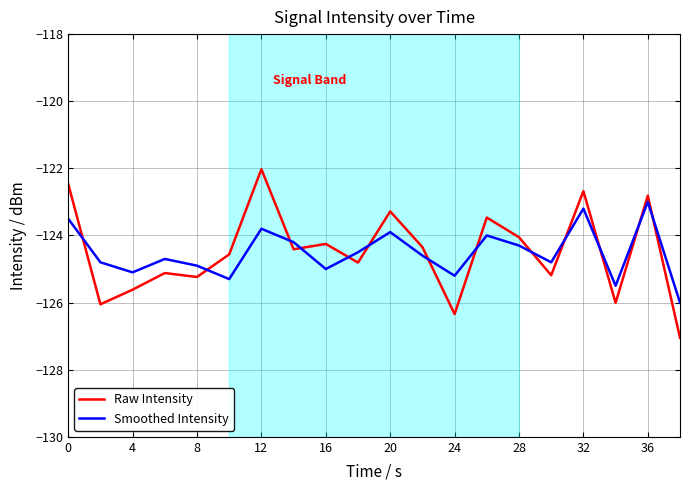

Does the chart have visible grid lines?

Yes